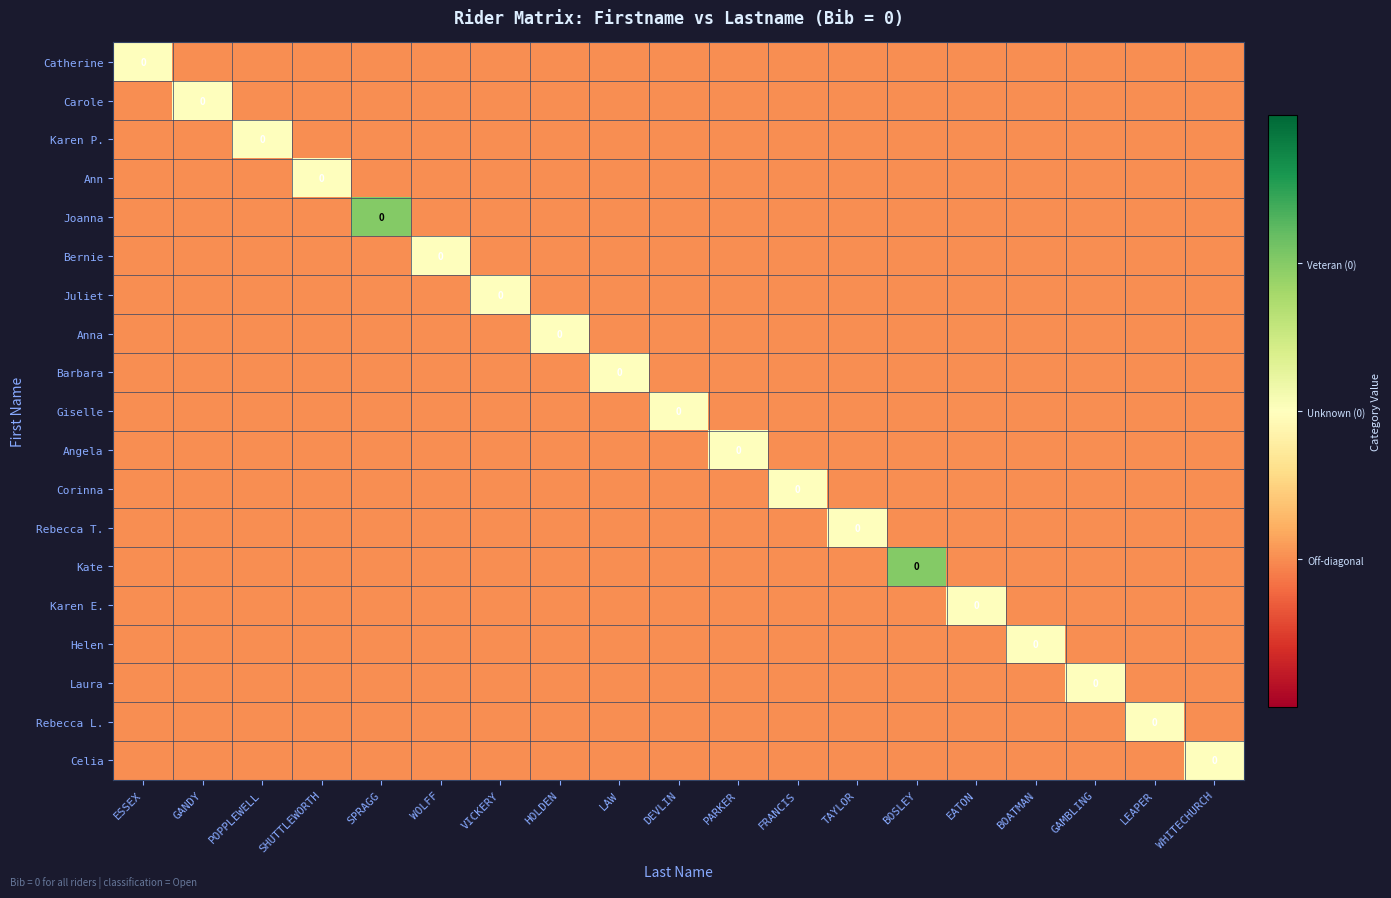

At SHUTTLEWORTH, list the series in order from smallest to largest.

Catherine, Carole, Karen P., Joanna, Bernie, Juliet, Anna, Barbara, Giselle, Angela, Corinna, Rebecca T., Kate, Karen E., Helen, Laura, Rebecca L., Celia, Ann